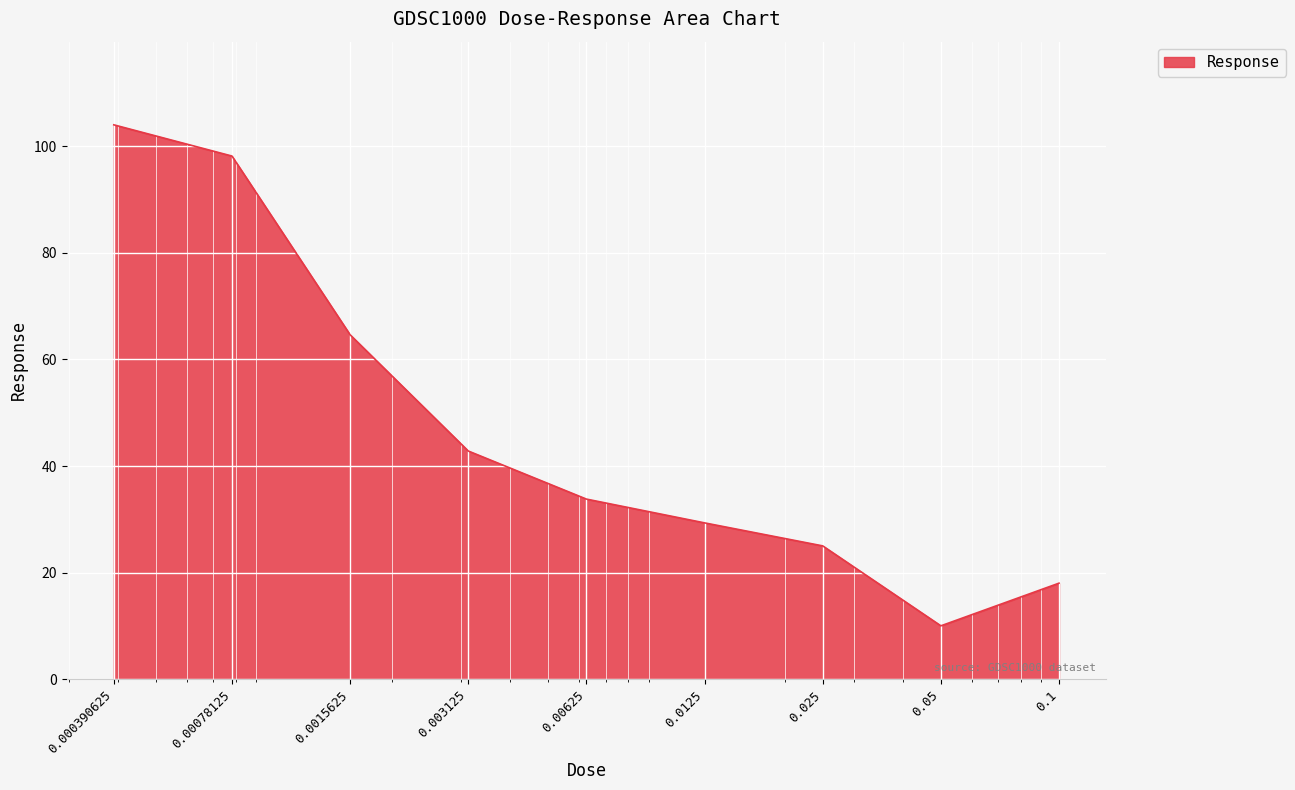

What is the smallest value displayed?

10.0